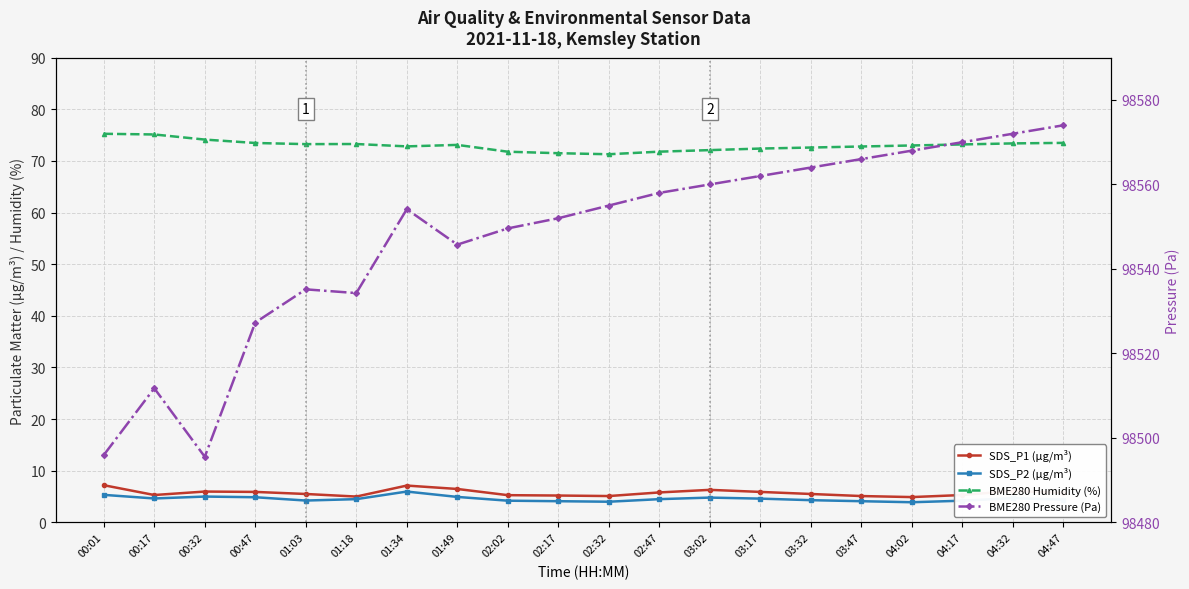

What is the label of the 4th point from the right?

04:02